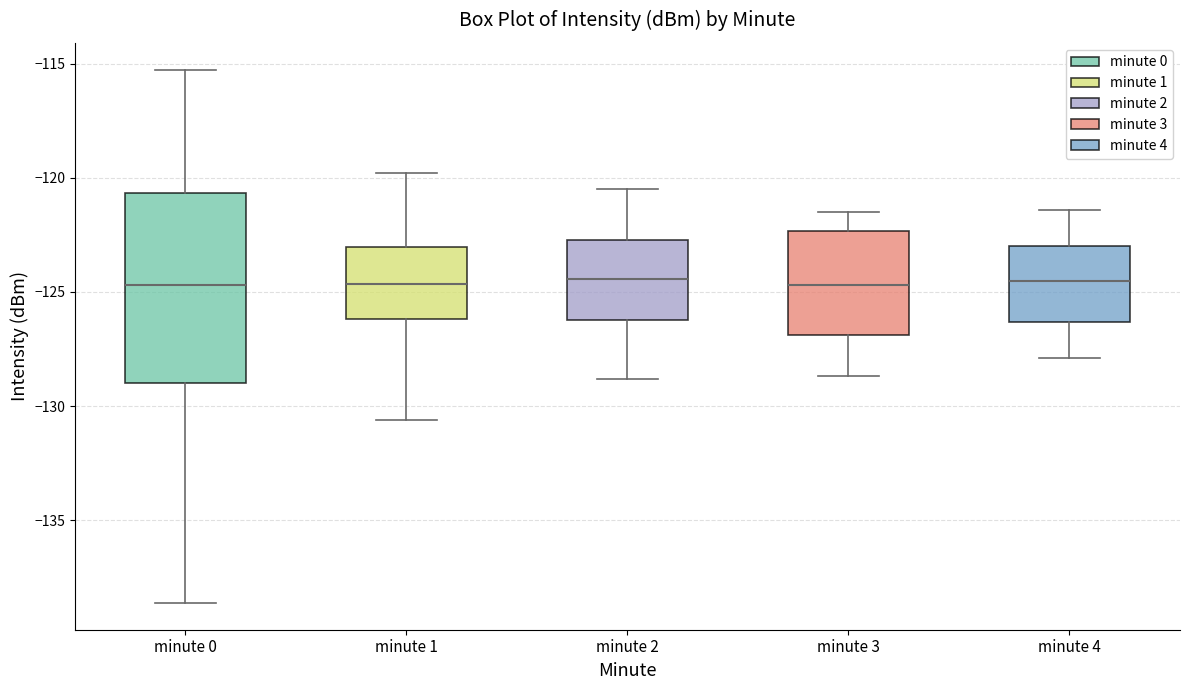

Which box is the tallest, from its lower edge to its upper edge?

minute 0